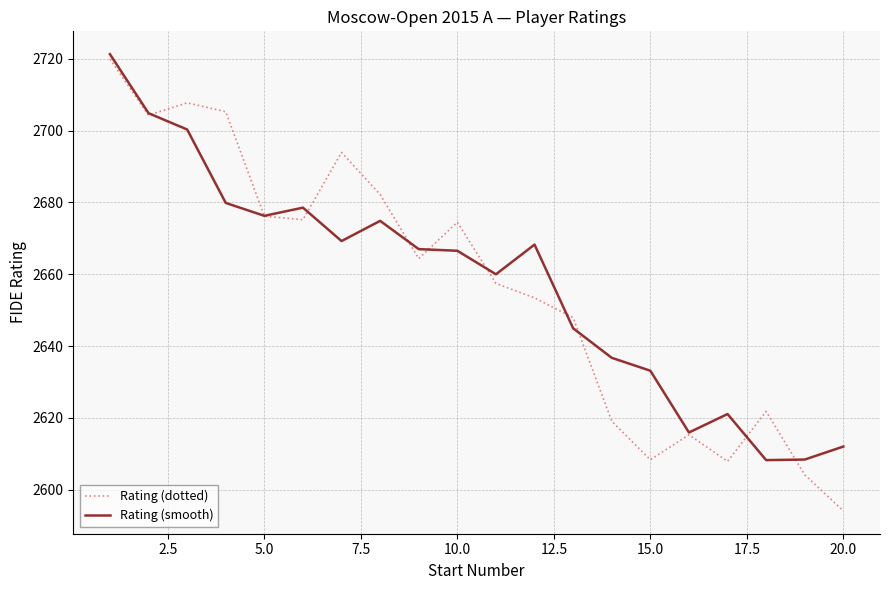

Which series has the widest spread of values?

Rating (dotted)